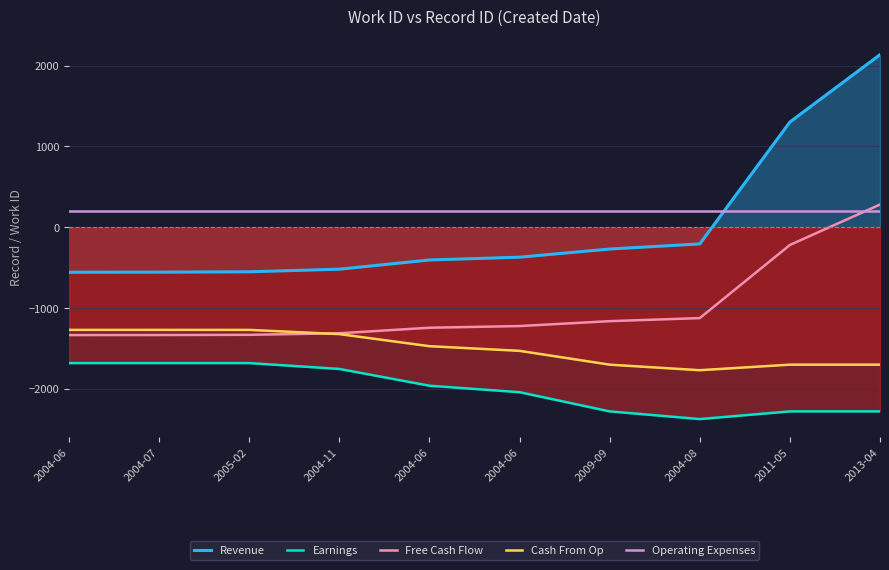

The value of Earnings at 2009-09 is -2277.8. True or false?

True